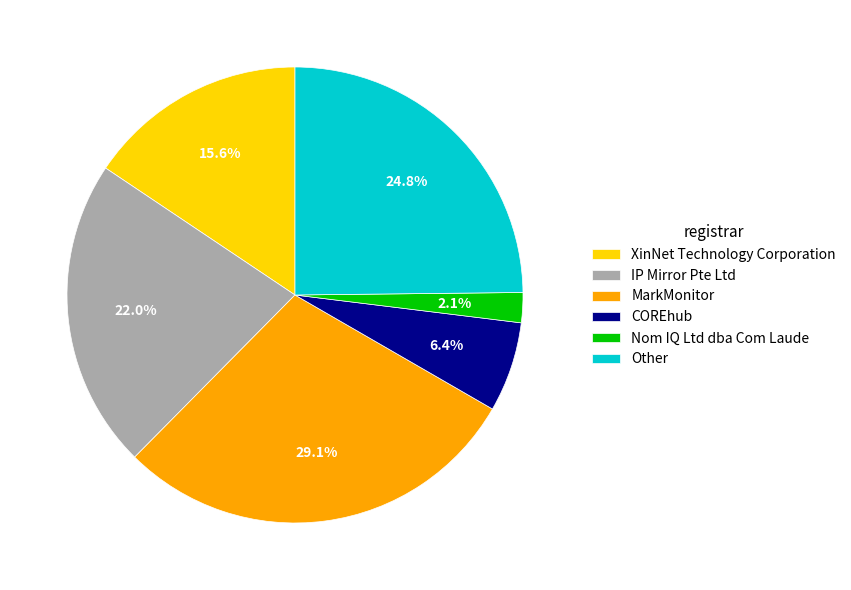

What percentage do COREhub and IP Mirror Pte Ltd together represent?

28.4%